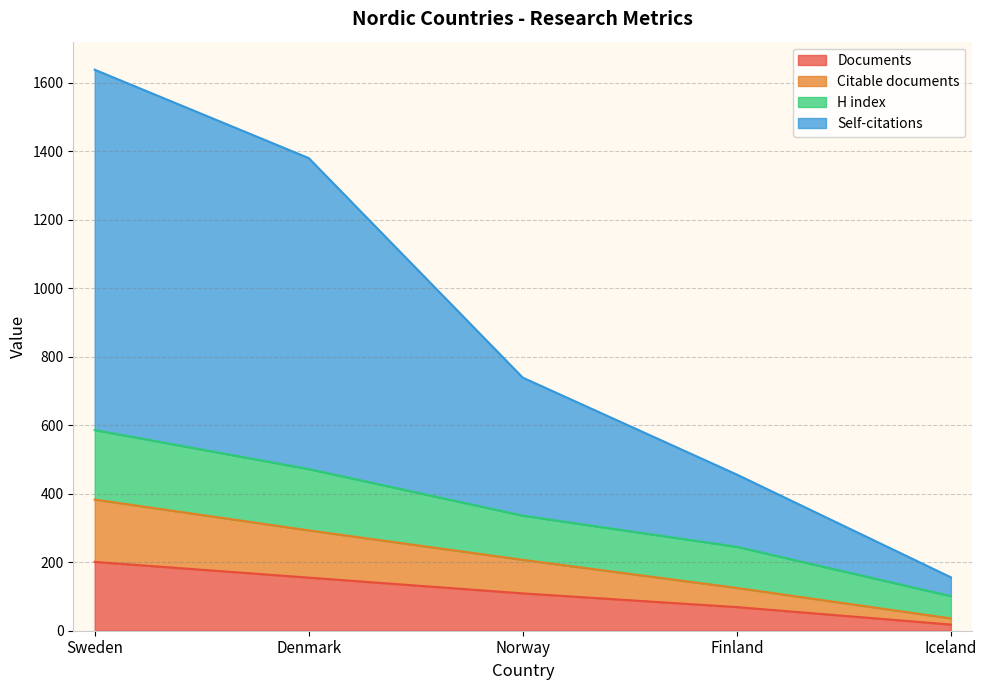

Which series changed the most between Sweden and Denmark?

Self-citations